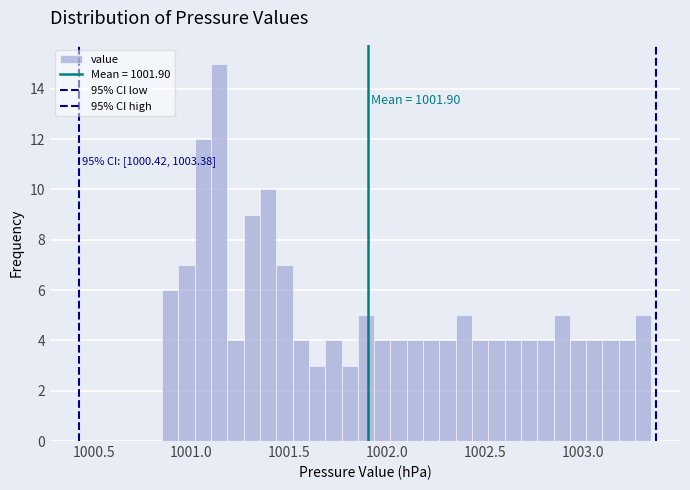

Around what value on the x-axis is the tallest bar? Give the approximate position of its centre, as read against the axis.

1001.15